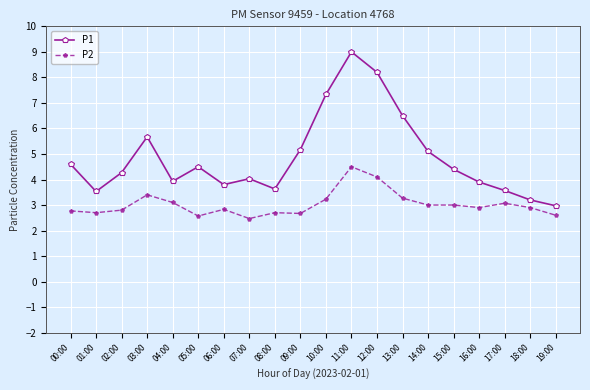

What is the difference between the P2 values at 17:00 and 19:00?

0.5